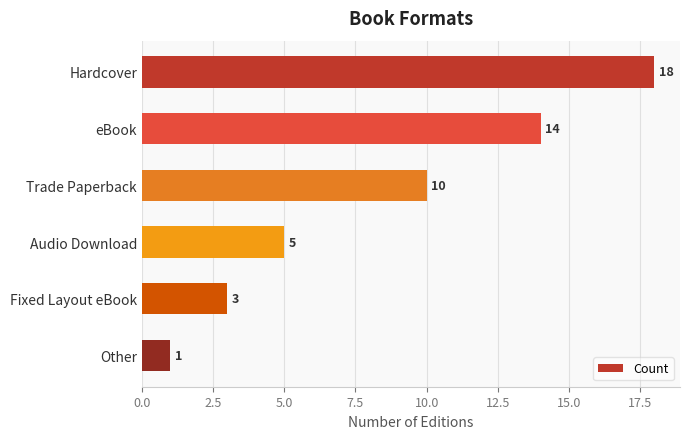

Are the bars grouped side by side (vs. stacked)?

No